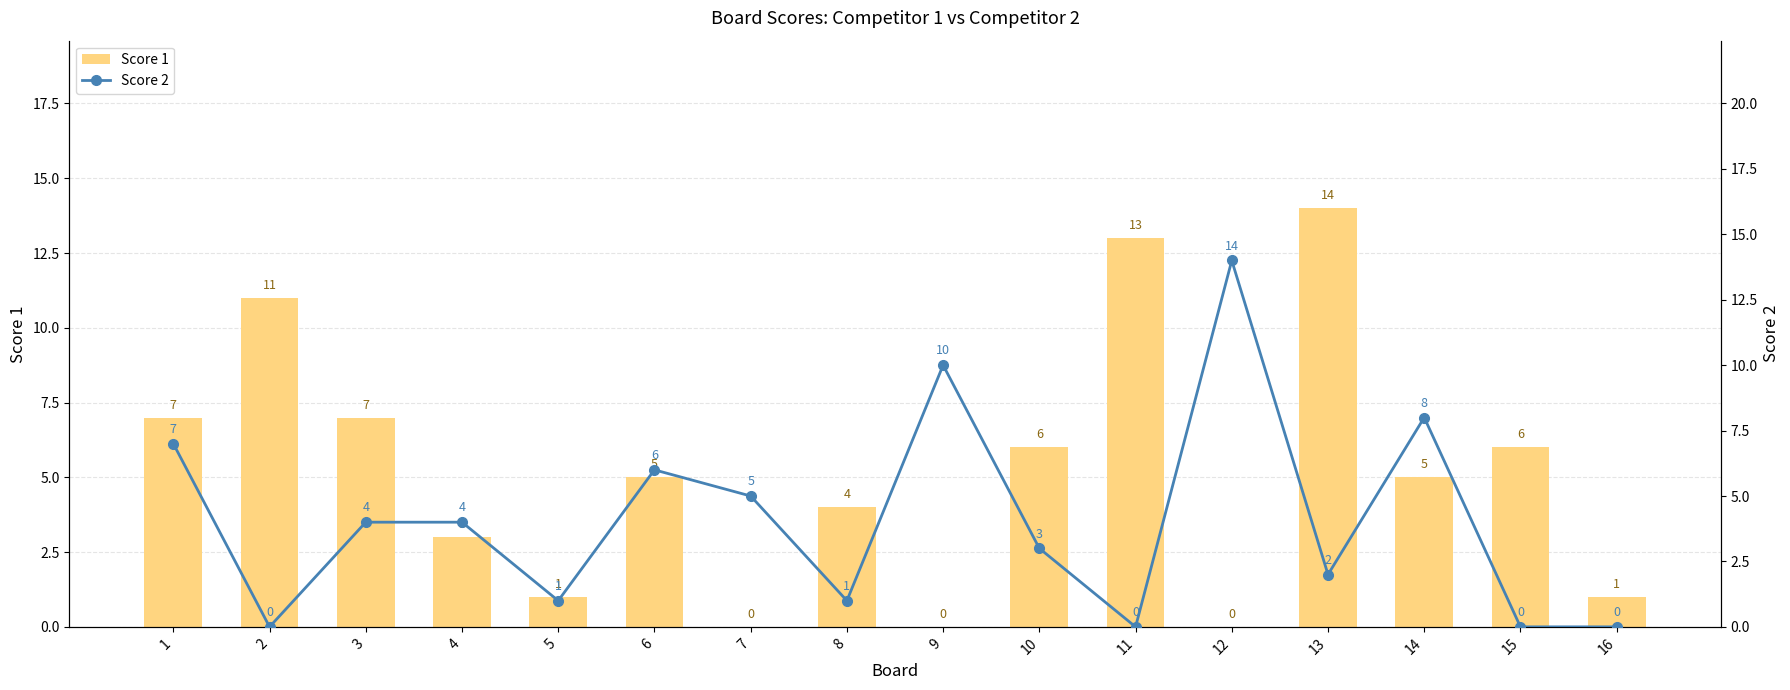

Which series has the largest total across all categories?

Score 1